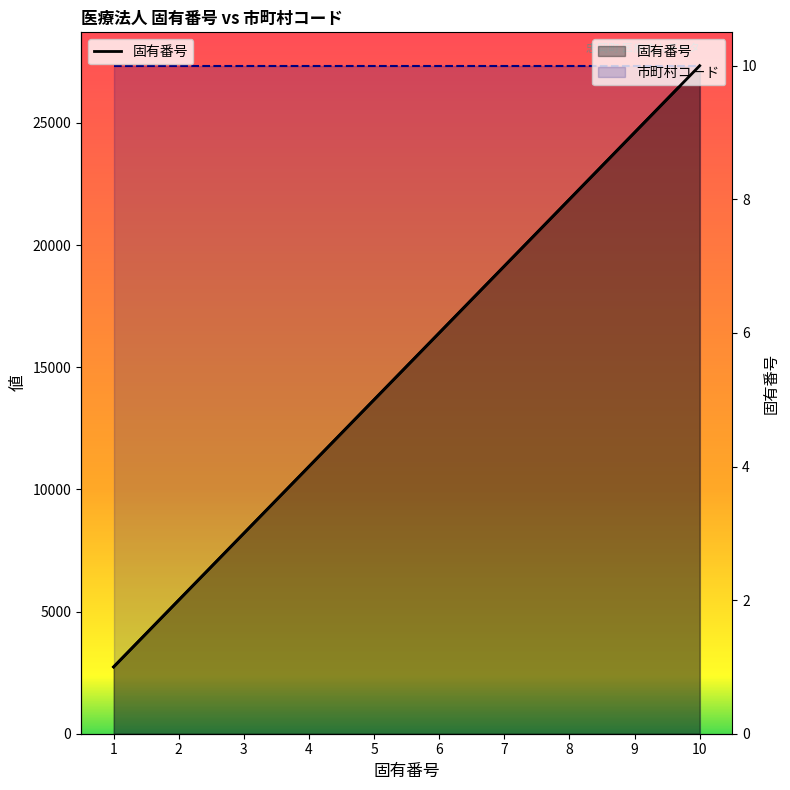

What is the smallest value displayed?

1